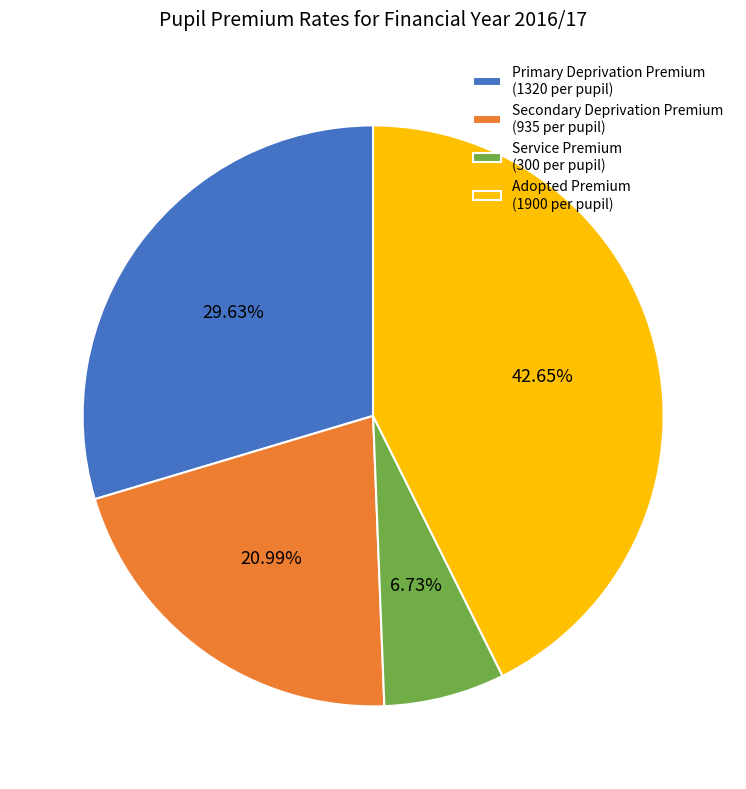

To the nearest percent, what portion does Primary Deprivation Premium represent?

30%